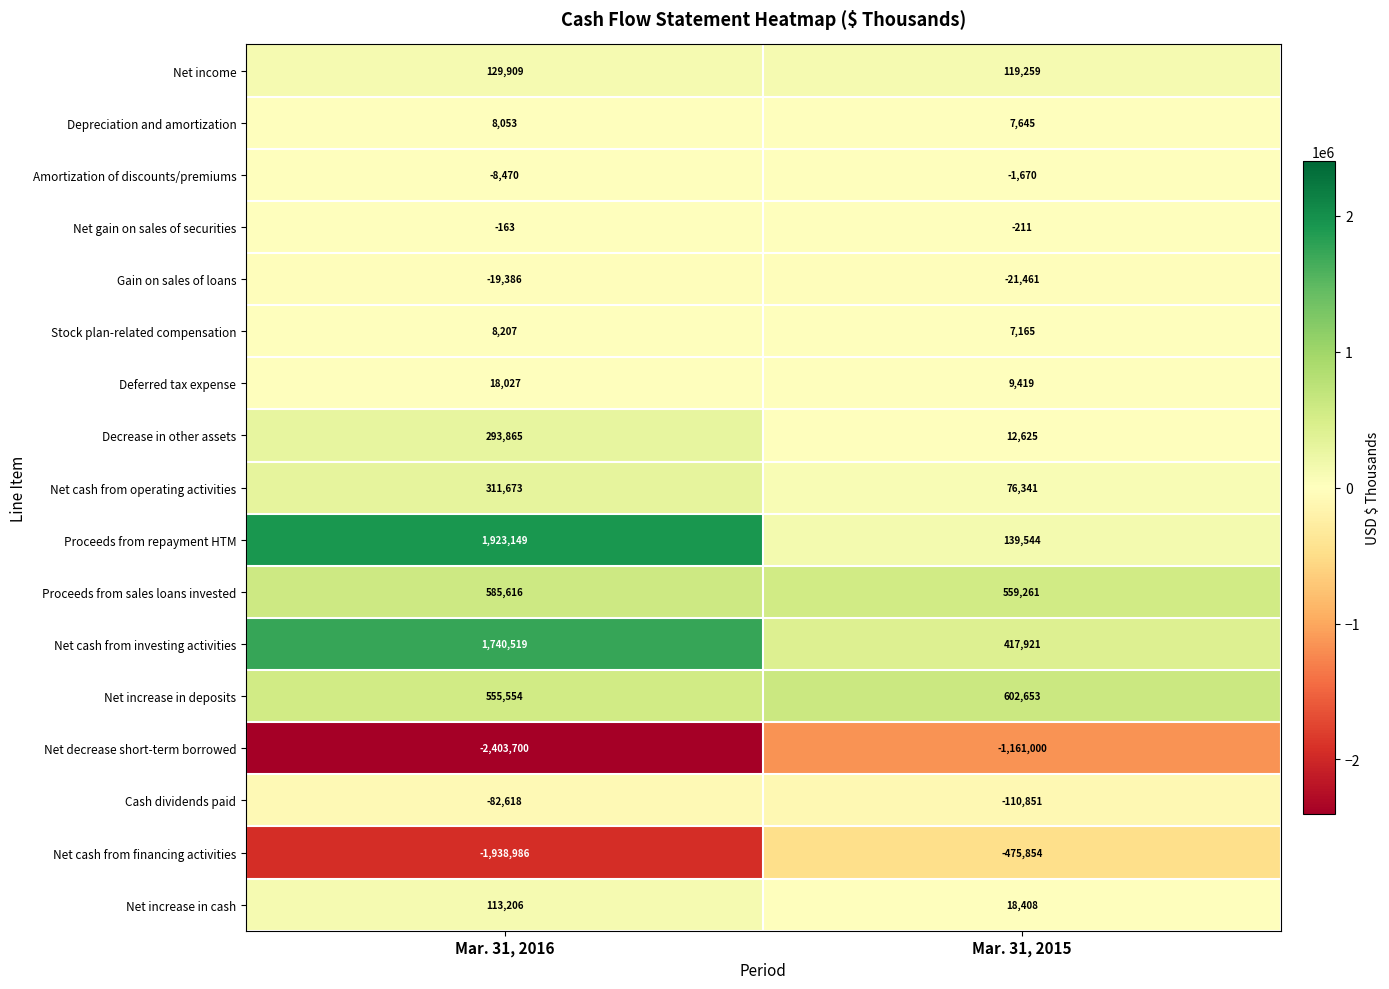

List the series in order of their peak value, highest first.

Proceeds from repayment HTM, Net cash from investing activities, Net increase in deposits, Proceeds from sales loans invested, Net cash from operating activities, Decrease in other assets, Net income, Net increase in cash, Deferred tax expense, Stock plan-related compensation, Depreciation and amortization, Net gain on sales of securities, Amortization of discounts/premiums, Gain on sales of loans, Cash dividends paid, Net cash from financing activities, Net decrease short-term borrowed